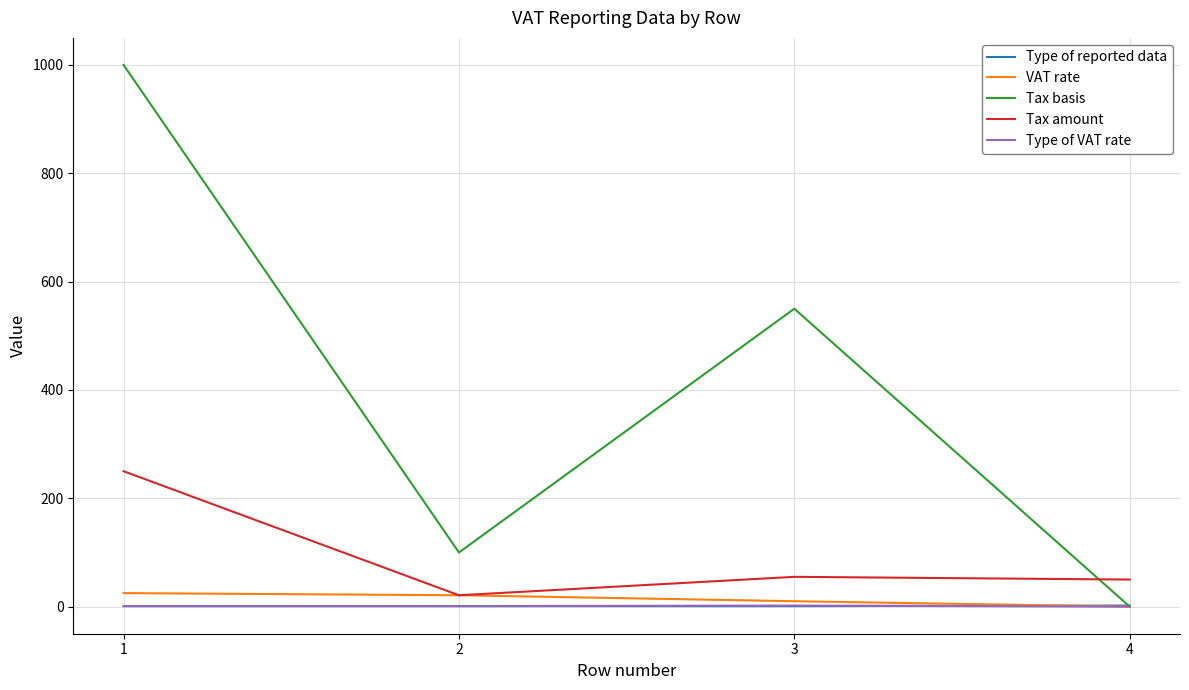

Is it true that Type of reported data equals 1 at 3?

True